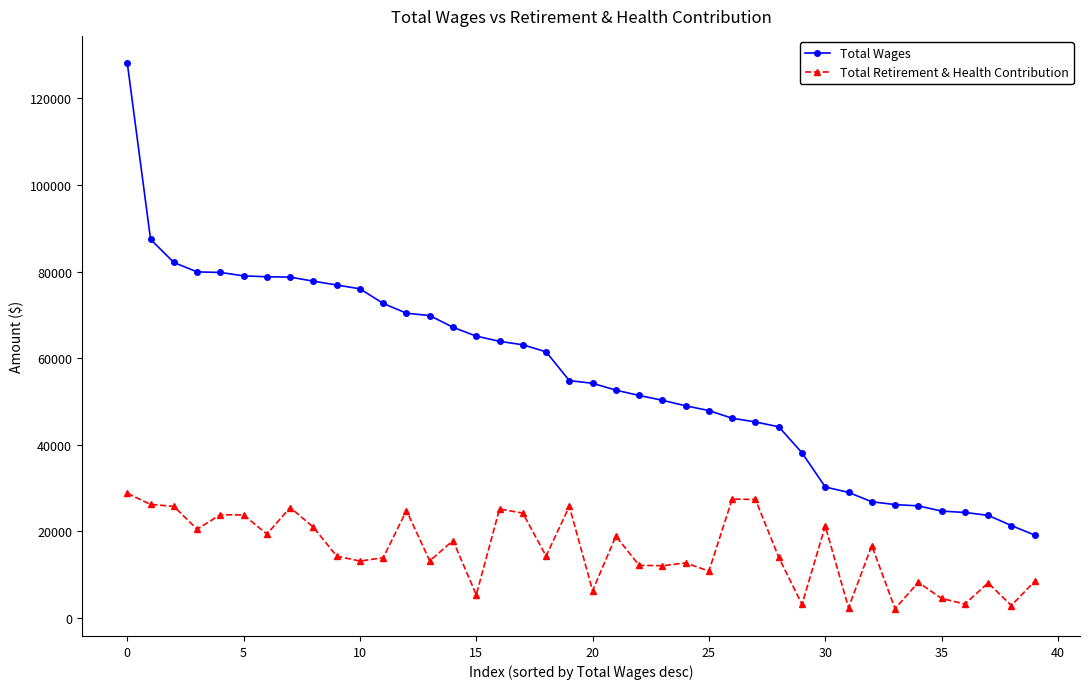

Which series has the largest range (max minus min)?

Total Wages